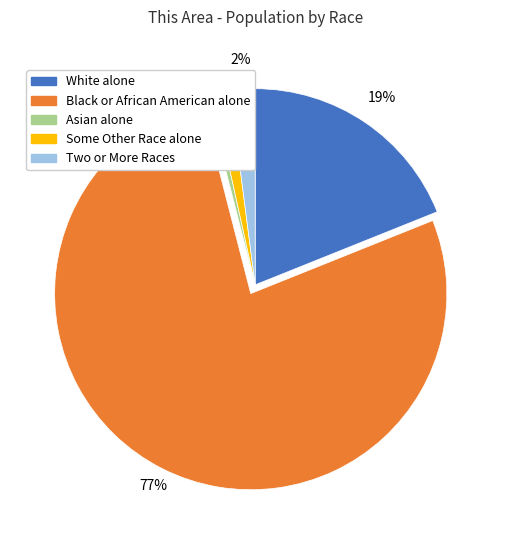

To the nearest percent, what percentage of the pie is Some Other Race alone?

1%